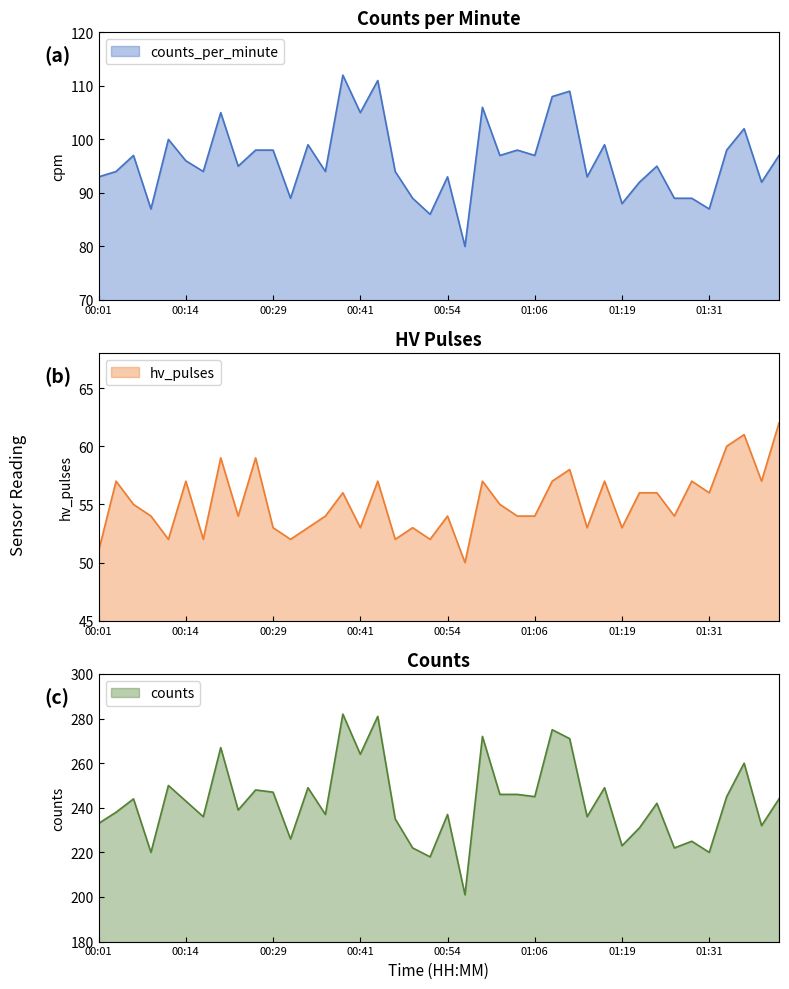

Is it true that hv_pulses equals 50 at 00:56?

True